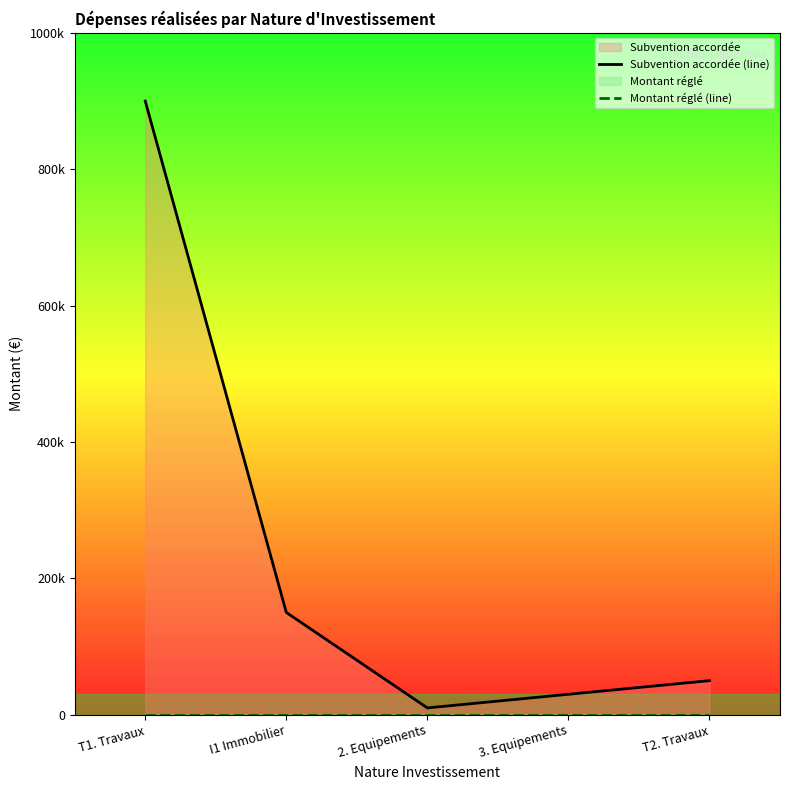

True or false: Subvention accordée (line) and Montant réglé (line) cross at least once.

False